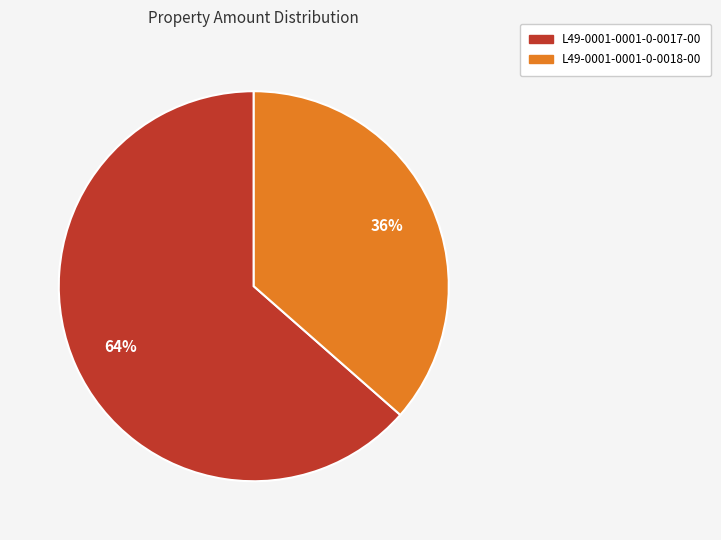

To the nearest percent, what portion does L49-0001-0001-0-0017-00 represent?

64%